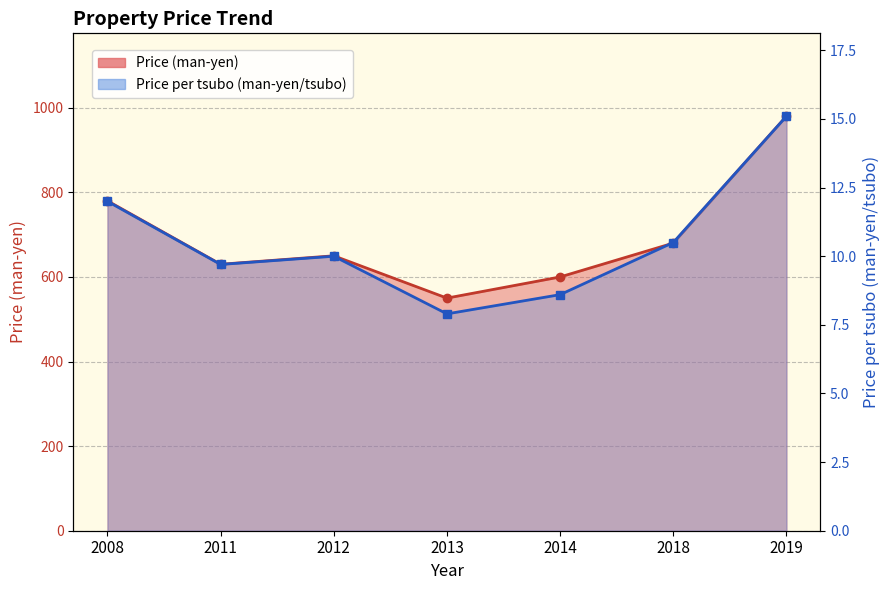

At which label is Price (man-yen) closest to 765?

2008